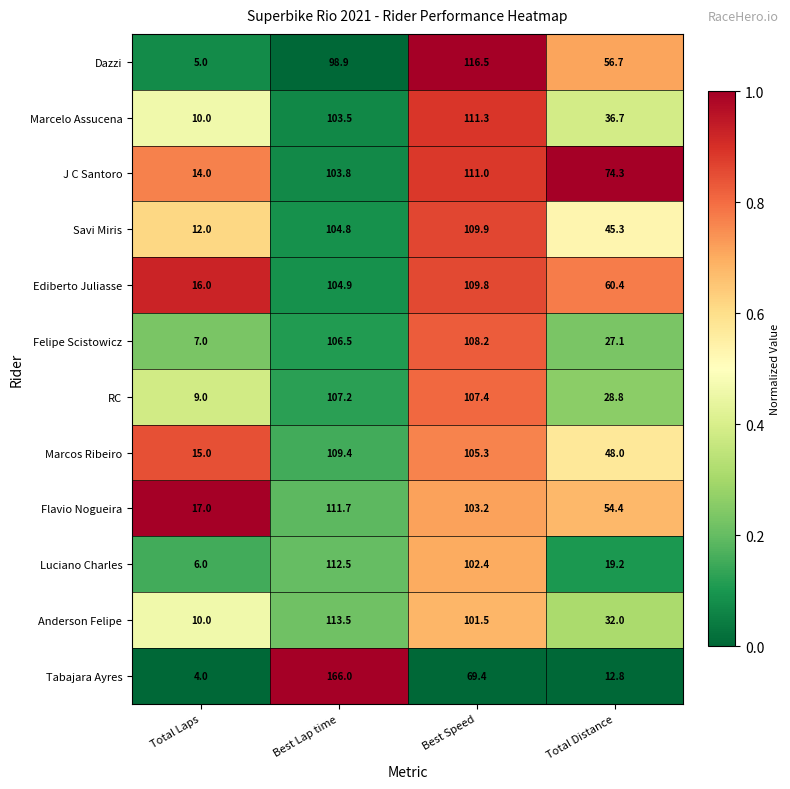

What is the total value across all series at Total Distance?

495.7